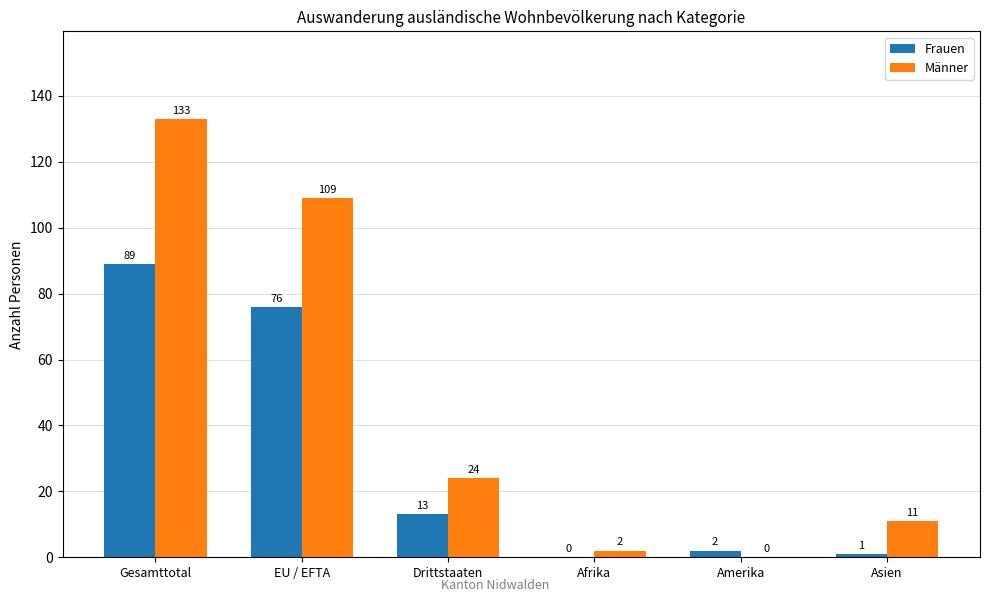

What is the total value across all series at Afrika?

2